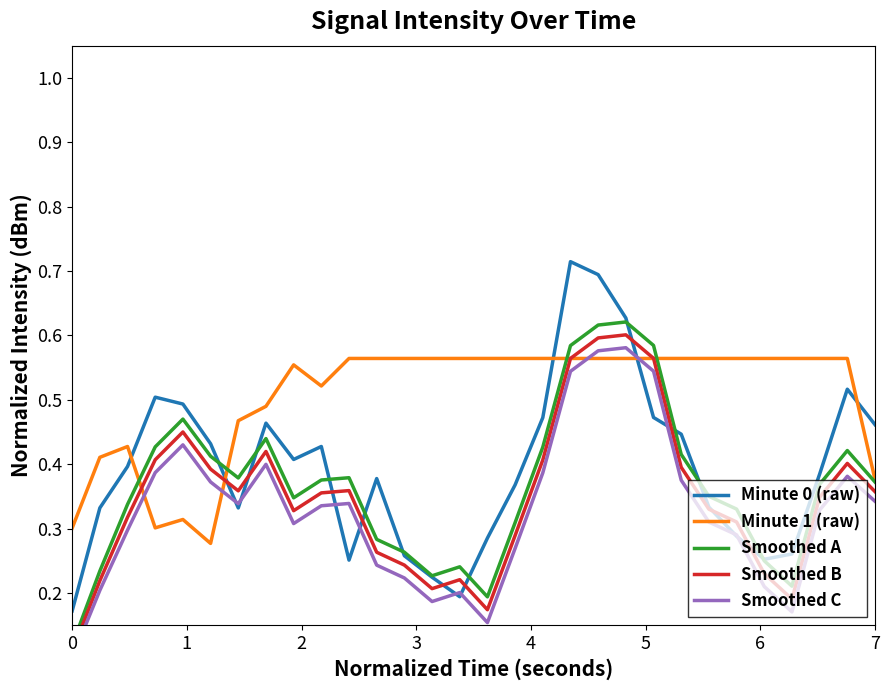

True or false: Minute 1 (raw) has a value of 0.2 at 7.

False